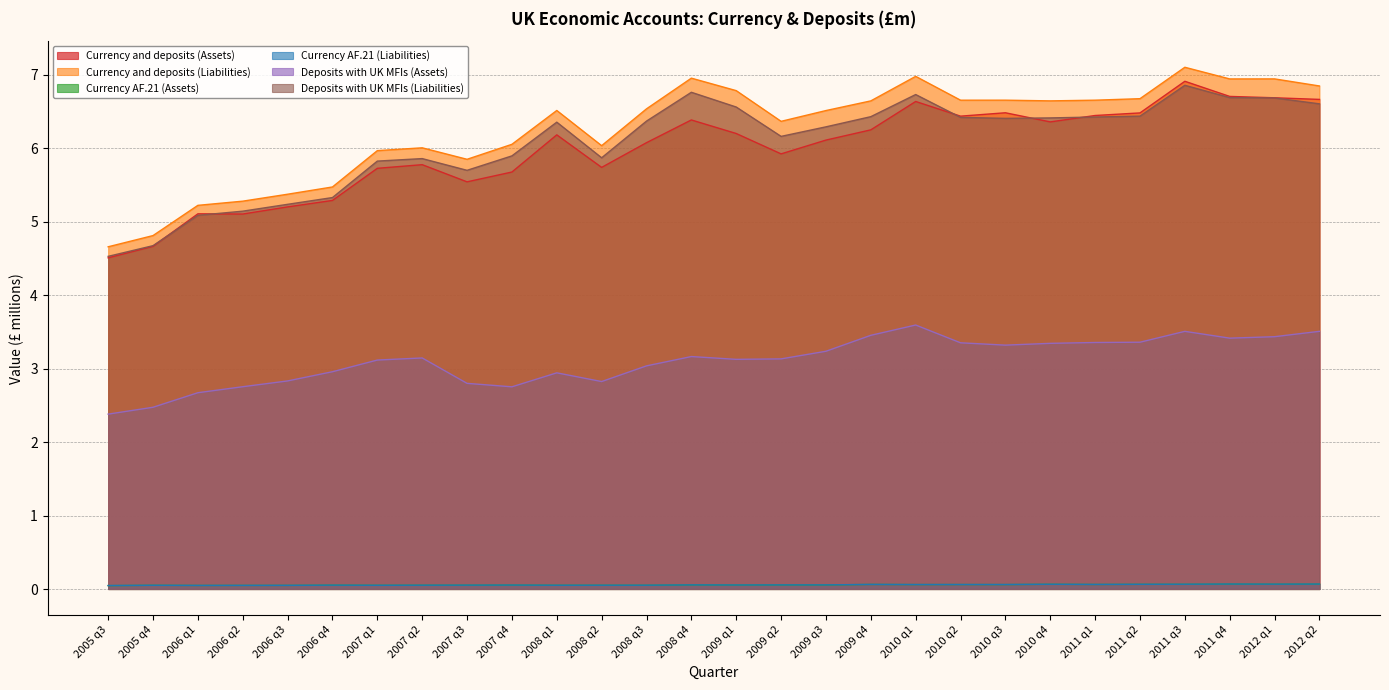

Which series has the largest range (max minus min)?

Currency and deposits (Liabilities)